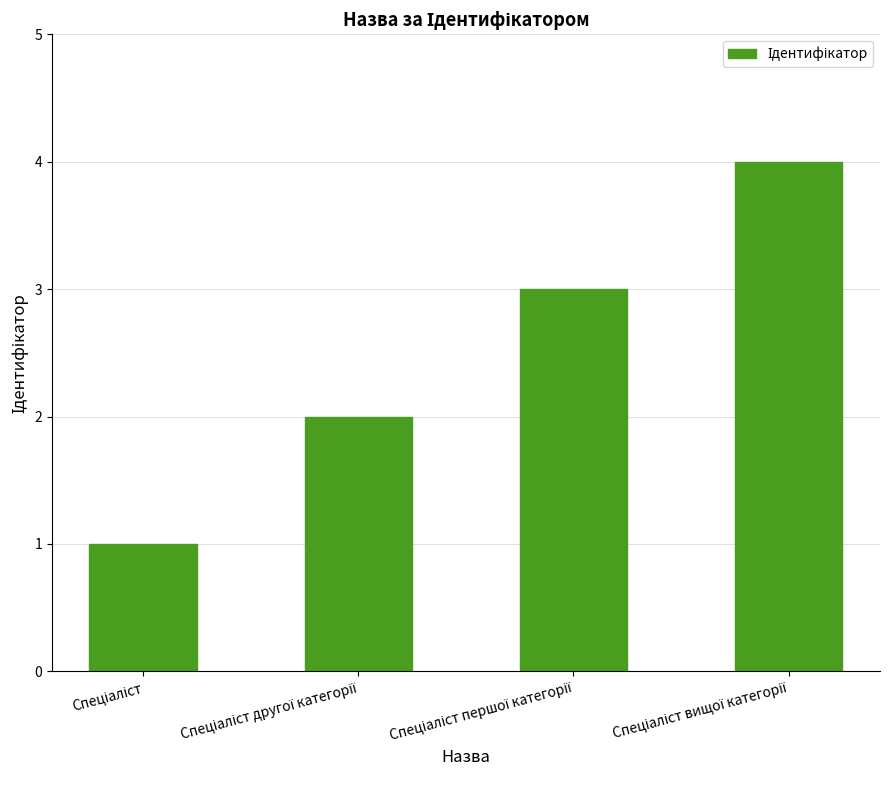

What is the sum of all values?

10